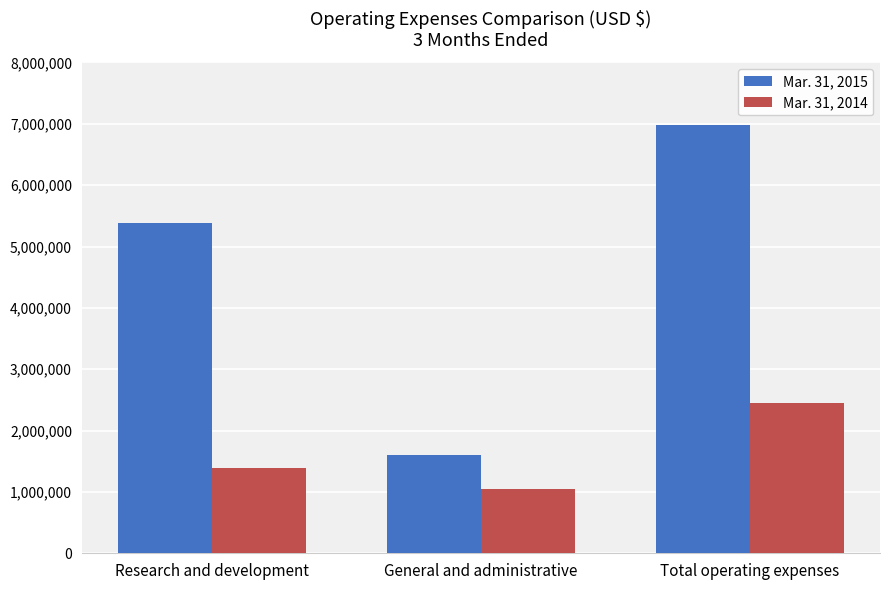

What is the difference between the maximum and minimum values in the Mar. 31, 2014 series?

1394322